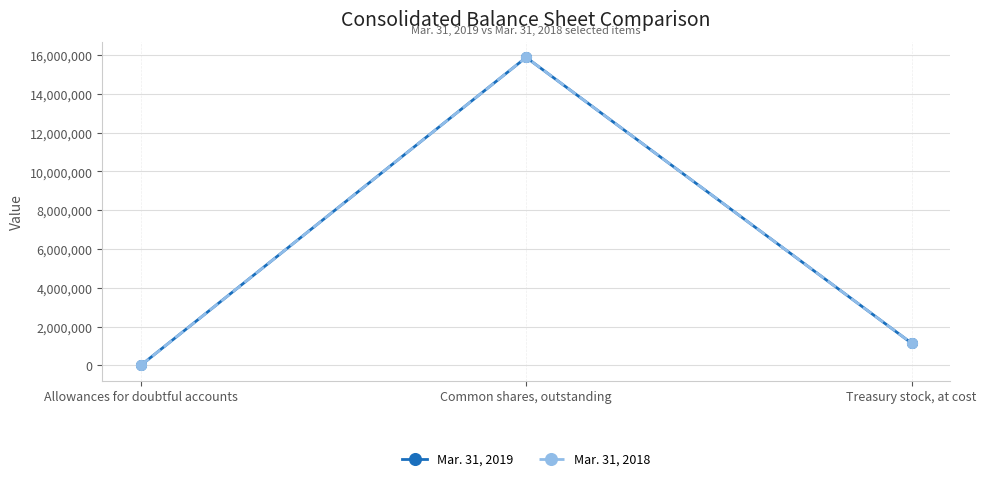

The Mar. 31, 2018 series shows 15885239 at Common shares, outstanding. True or false?

True